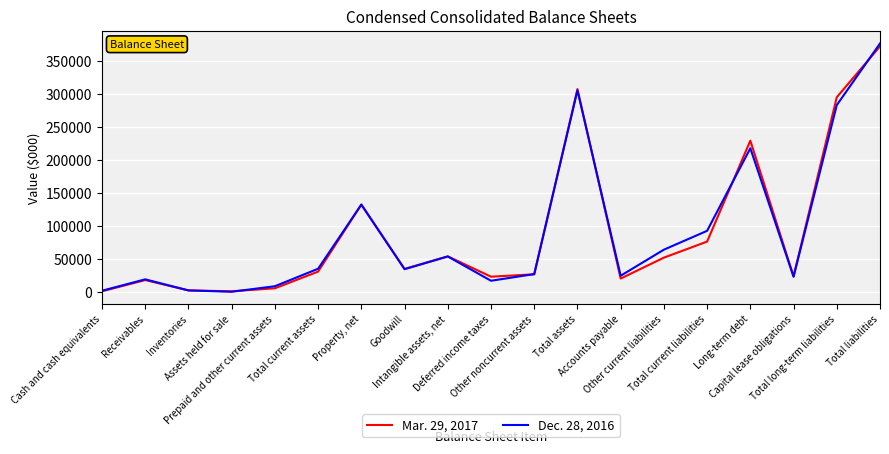

Is the value of Dec. 28, 2016 at Total current liabilities greater than the value of Mar. 29, 2017 at Accounts payable?

Yes